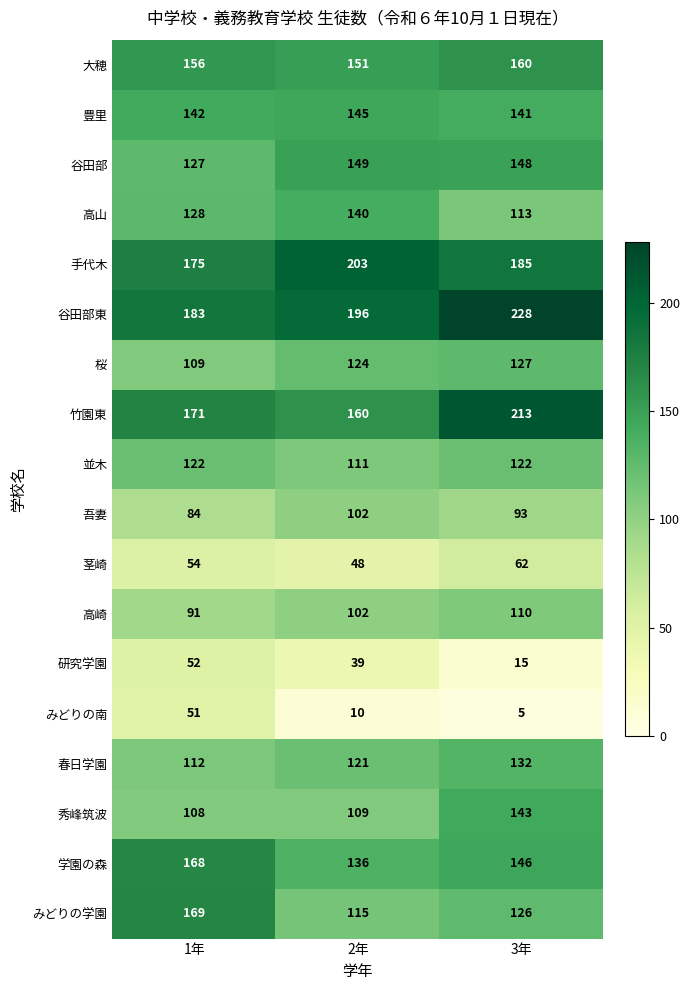

The value of 竹園東 at 2年 is 160. True or false?

True